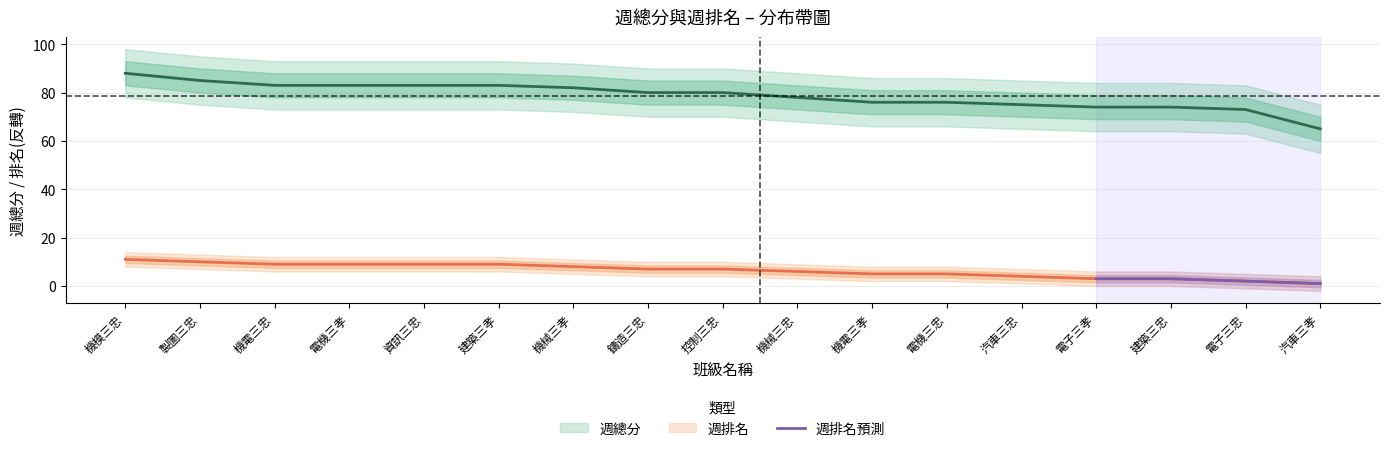

The value of 週排名預測 at 建築三忠 is 3. True or false?

True